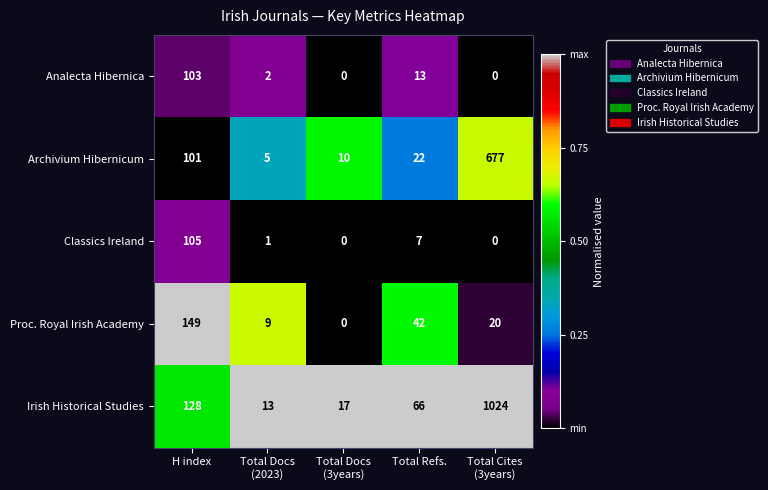

What is the lowest value of the Irish Historical Studies series?

13